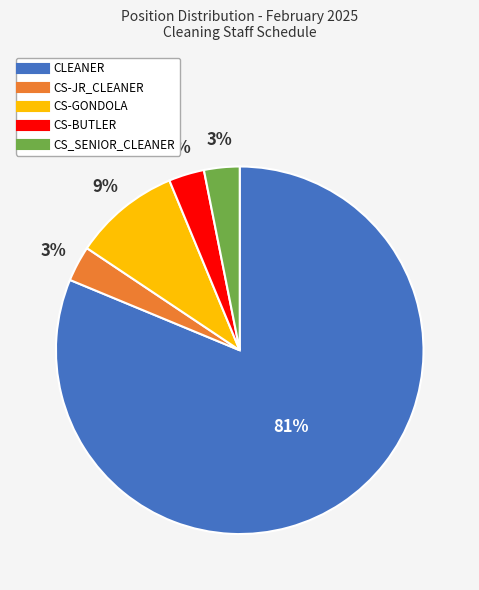

Which slice is the largest?

CLEANER